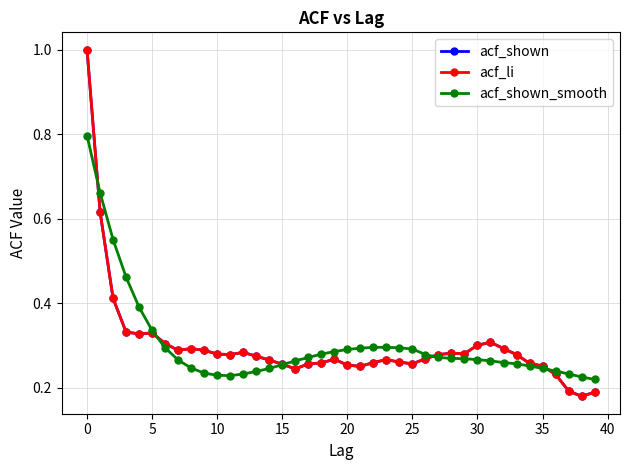

What is the highest value of the acf_shown_smooth series?

0.8